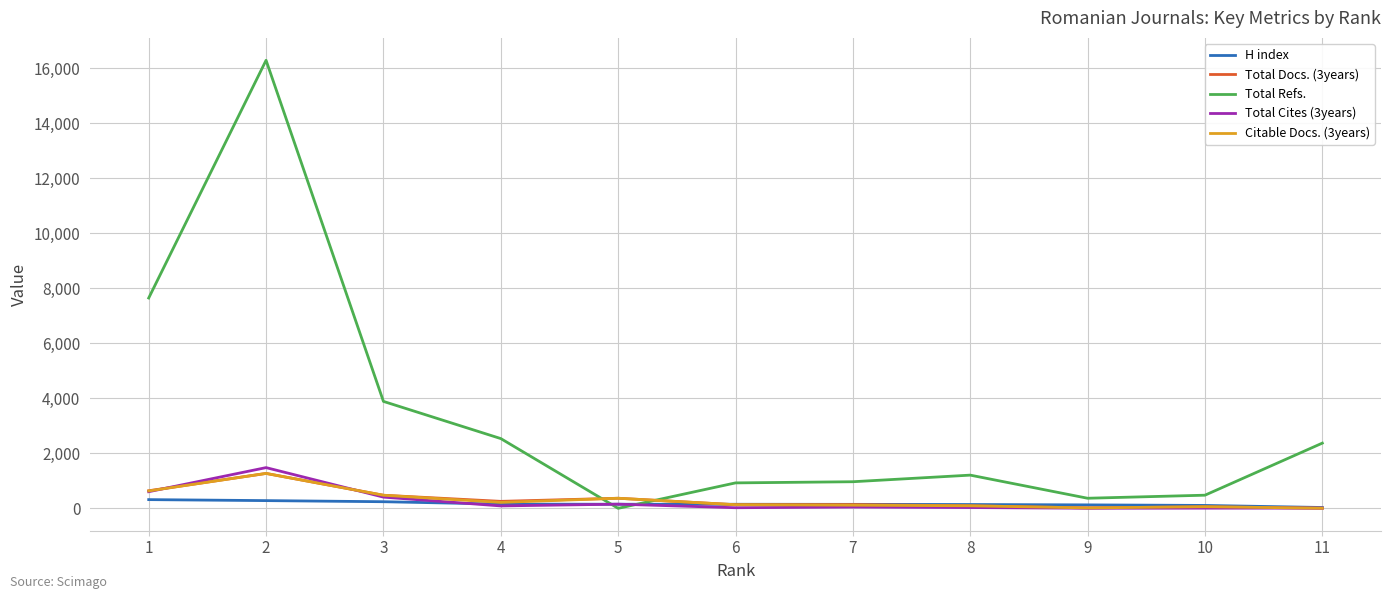

Between 7 and 10, which series saw the biggest shift?

Total Refs.